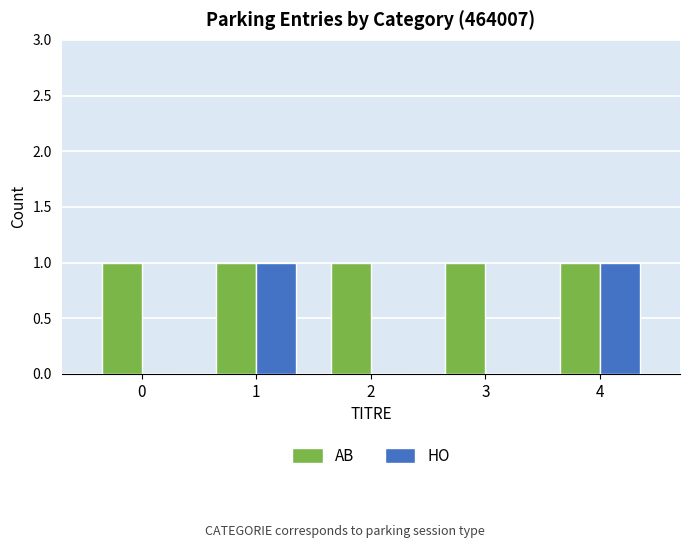

What is the sum of the HO values at 4 and 3?

1